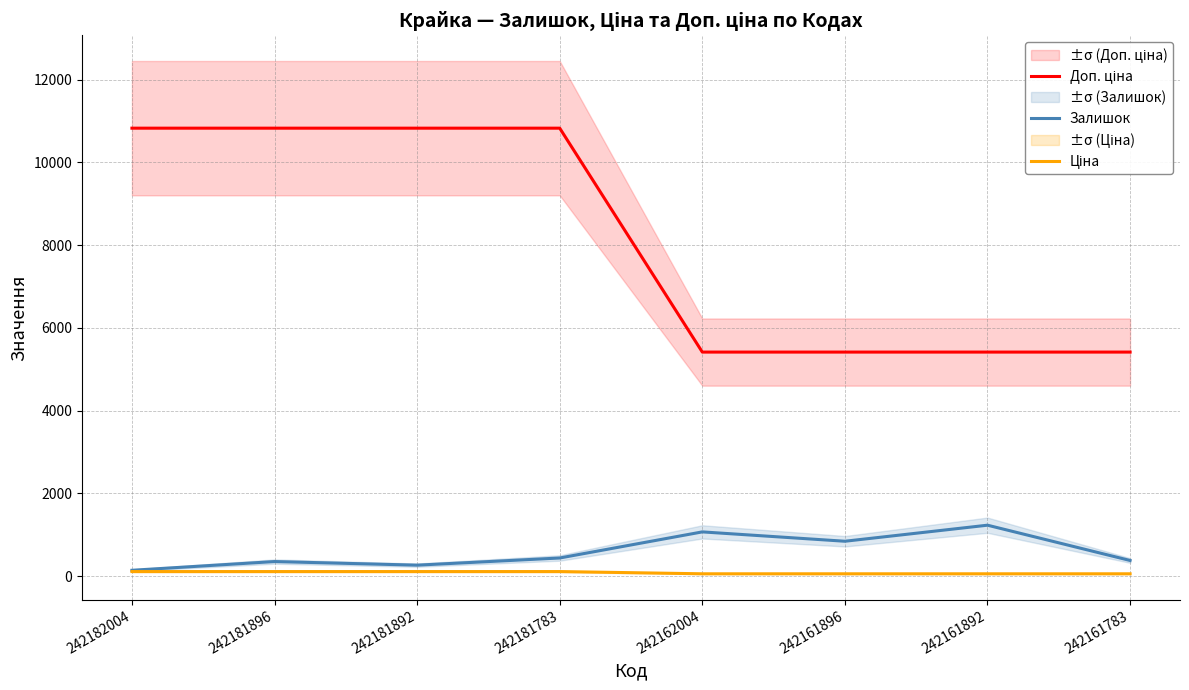

What is the greatest value displayed?

10827.0